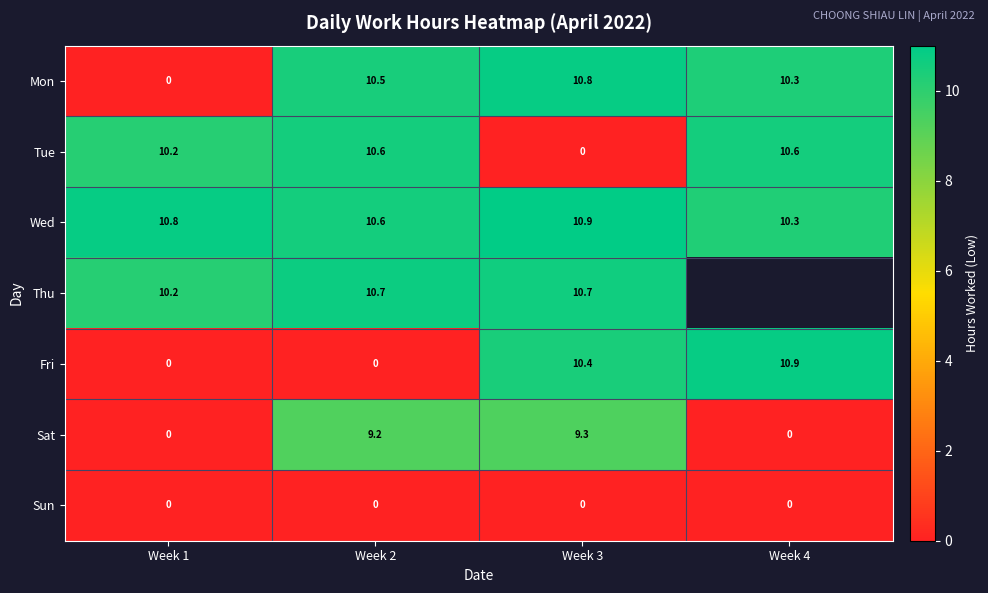

How many data points in Sat are above 9?

2